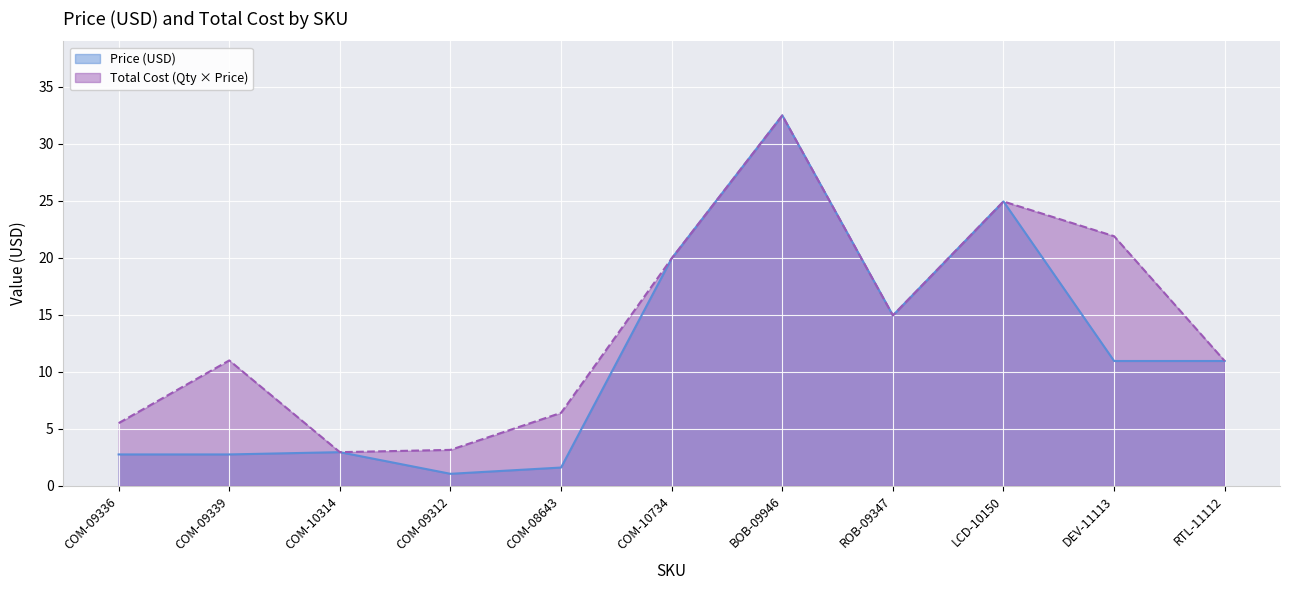

Which has a higher value, LCD-10150 or COM-09336?

LCD-10150